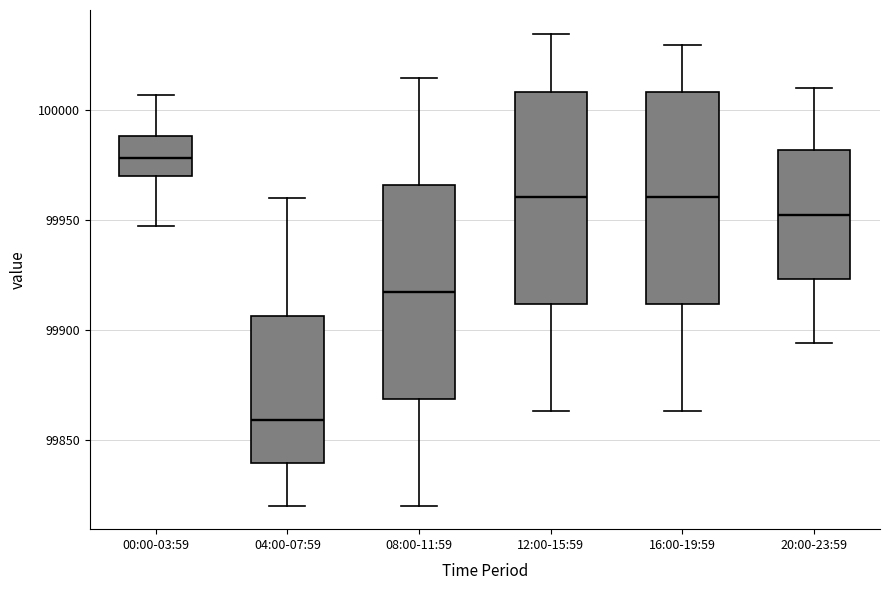

Reading left to right, transcribe this box plot: for each box, give where its median line is, the range the box spans, and where its two whiskers end, as read against the y-axis. The values are not printed on the chart, so give them approximately, as read against the axis.

00:00-03:59: median 99980, box 99970 to 99990, whiskers 99945 to 100005
04:00-07:59: median 99860, box 99840 to 99905, whiskers 99820 to 99960
08:00-11:59: median 99920, box 99870 to 99965, whiskers 99820 to 100015
12:00-15:59: median 99960, box 99910 to 100010, whiskers 99865 to 100035
16:00-19:59: median 99960, box 99910 to 100010, whiskers 99865 to 100030
20:00-23:59: median 99955, box 99925 to 99980, whiskers 99895 to 100010